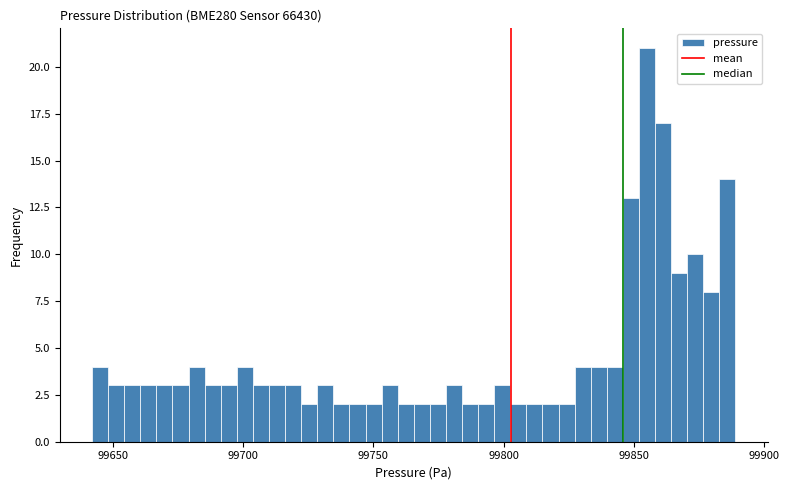

Around what value on the x-axis is the tallest bar? Give the approximate position of its centre, as read against the axis.

99855